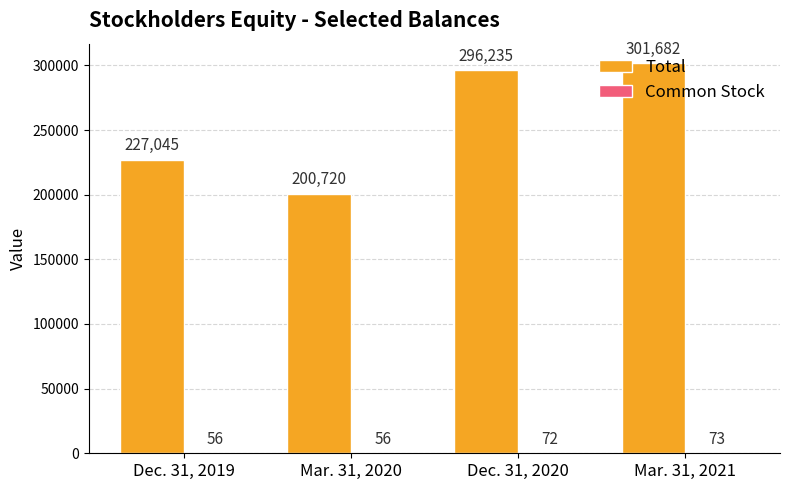

Where is Total nearest to the value 251201?

Dec. 31, 2019